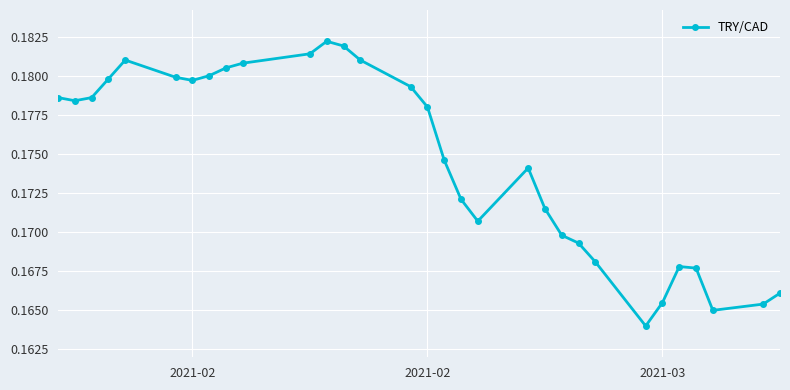

What is the sum of all values?

5.4